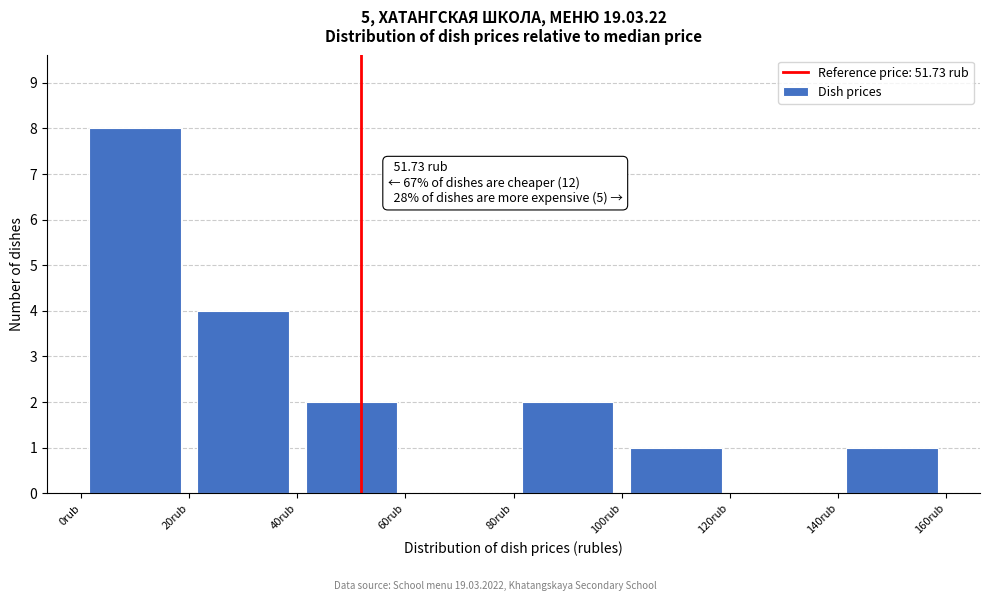

Which range on the x-axis has the tallest bar?

0 to 20